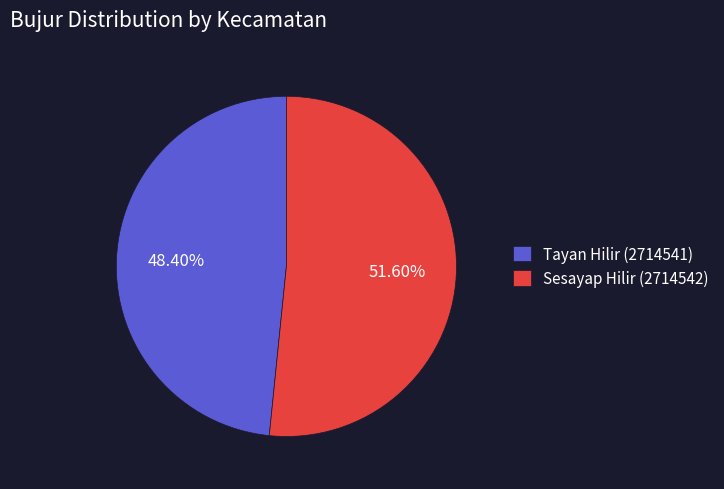

Rank the categories by value from lowest to highest.

Tayan Hilir (2714541), Sesayap Hilir (2714542)